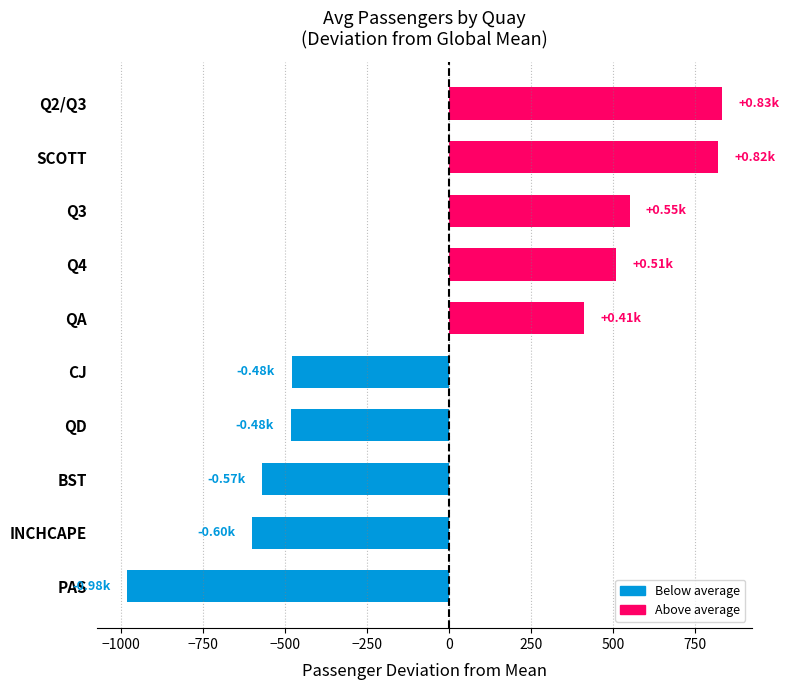

Which label corresponds to the smallest value in the chart?

PAS